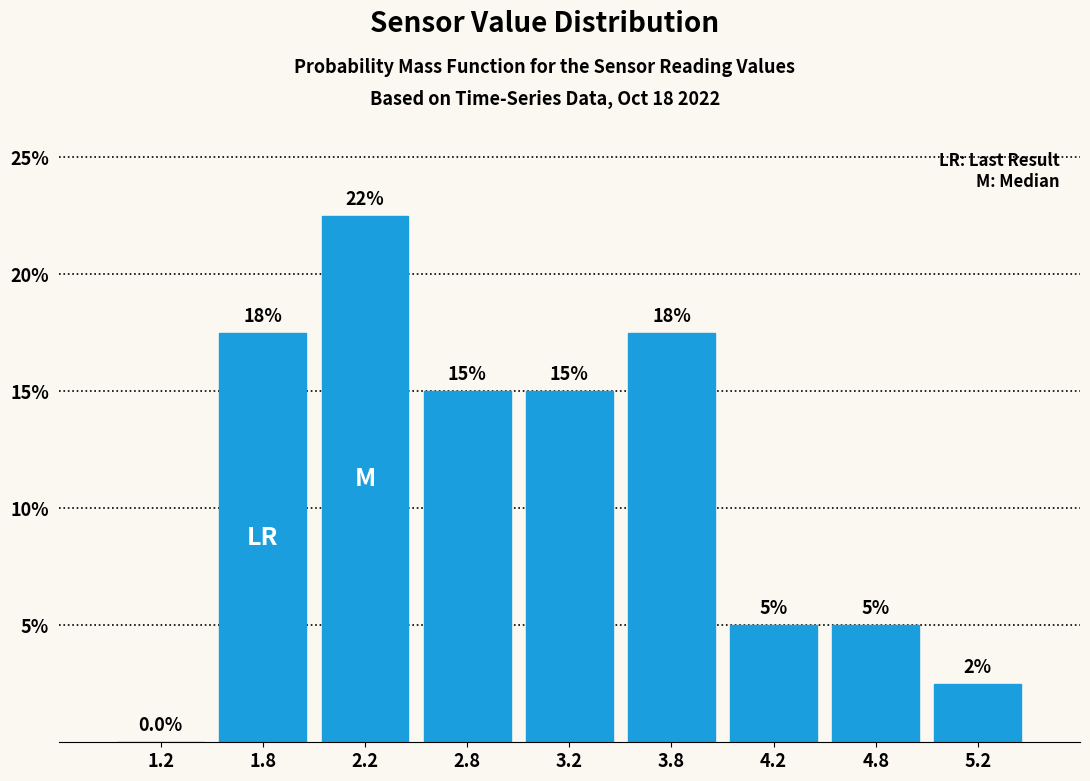

Over which range of the x-axis is the bar tallest?

2.0 to 2.5